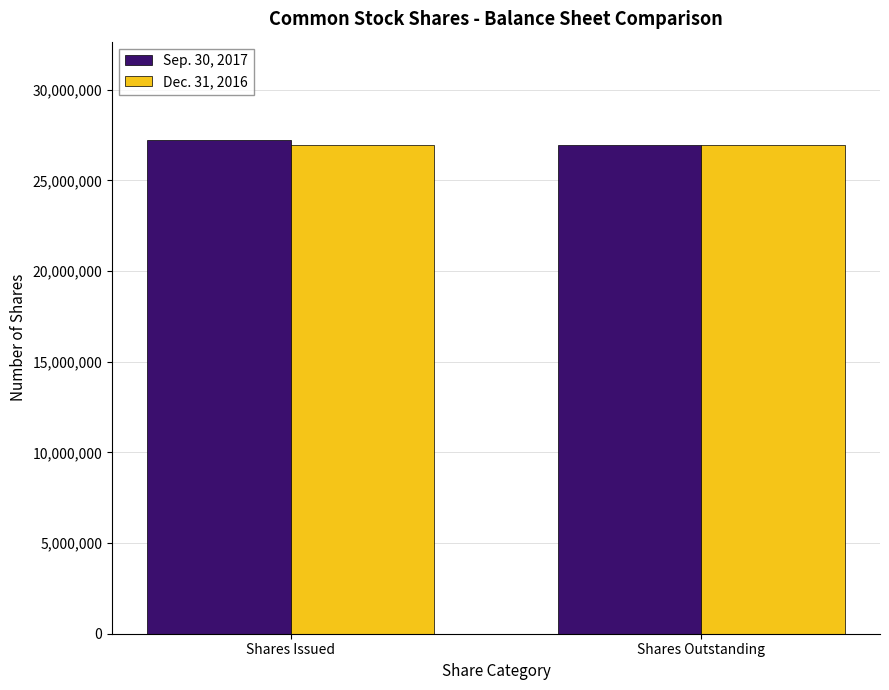

The value of Sep. 30, 2017 at Shares Issued is 39536653. True or false?

False